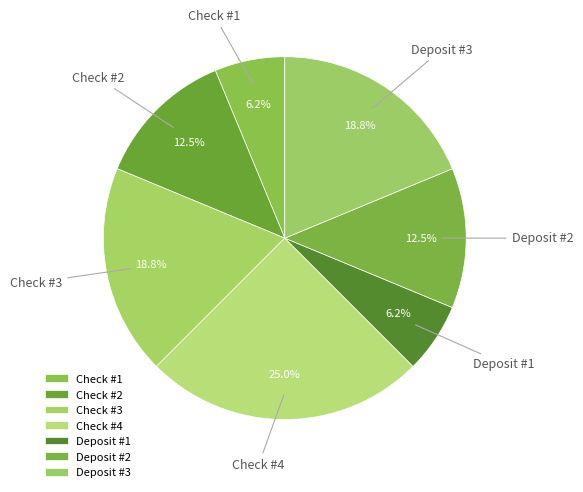

Which slice is the largest?

Check #4